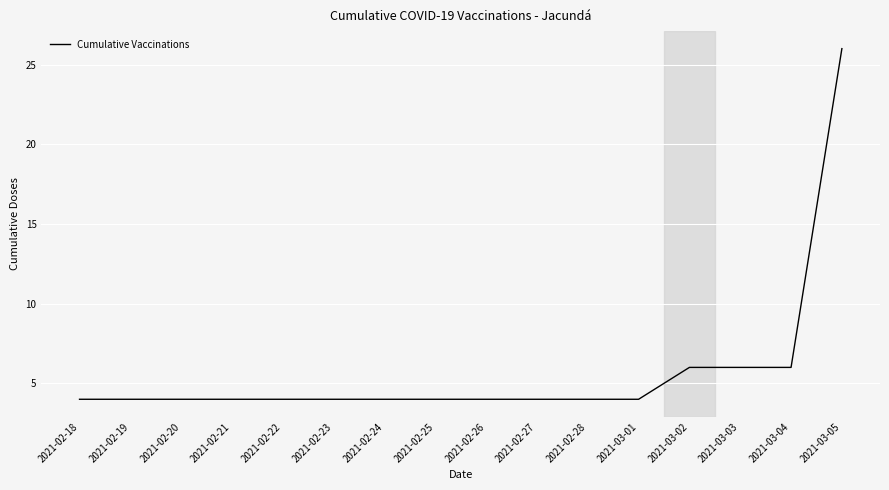

What is the ratio of the value at 2021-03-04 to the value at 2021-03-01?

1.5